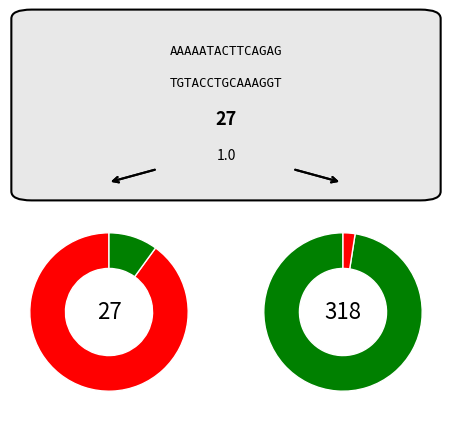

To the nearest percent, what portion does 17 represent?

4%